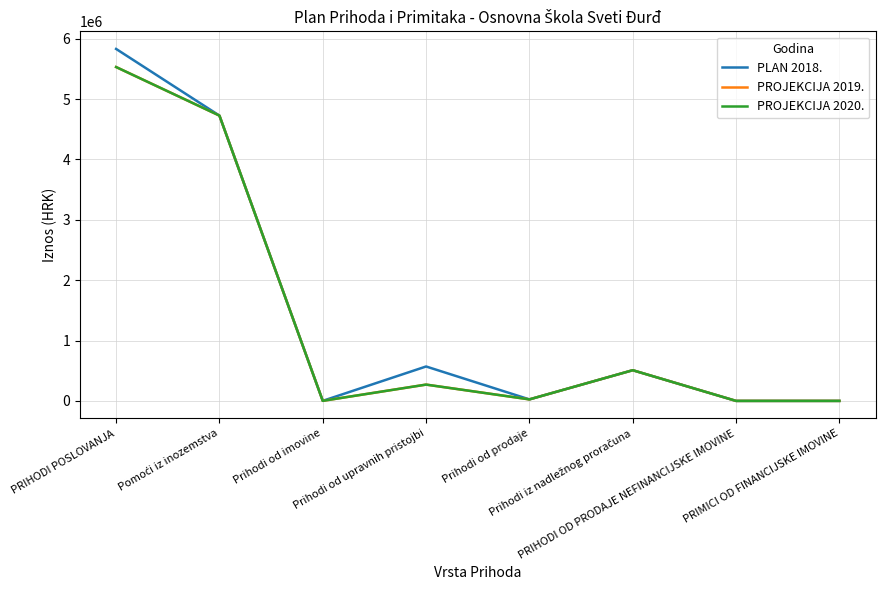

At which category does the chart reach its minimum across all series?

PRIHODI OD PRODAJE NEFINANCIJSKE IMOVINE